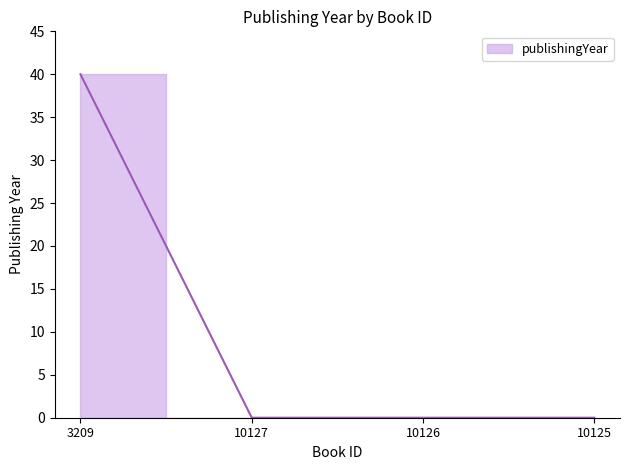

Which label corresponds to the largest value in the chart?

3209